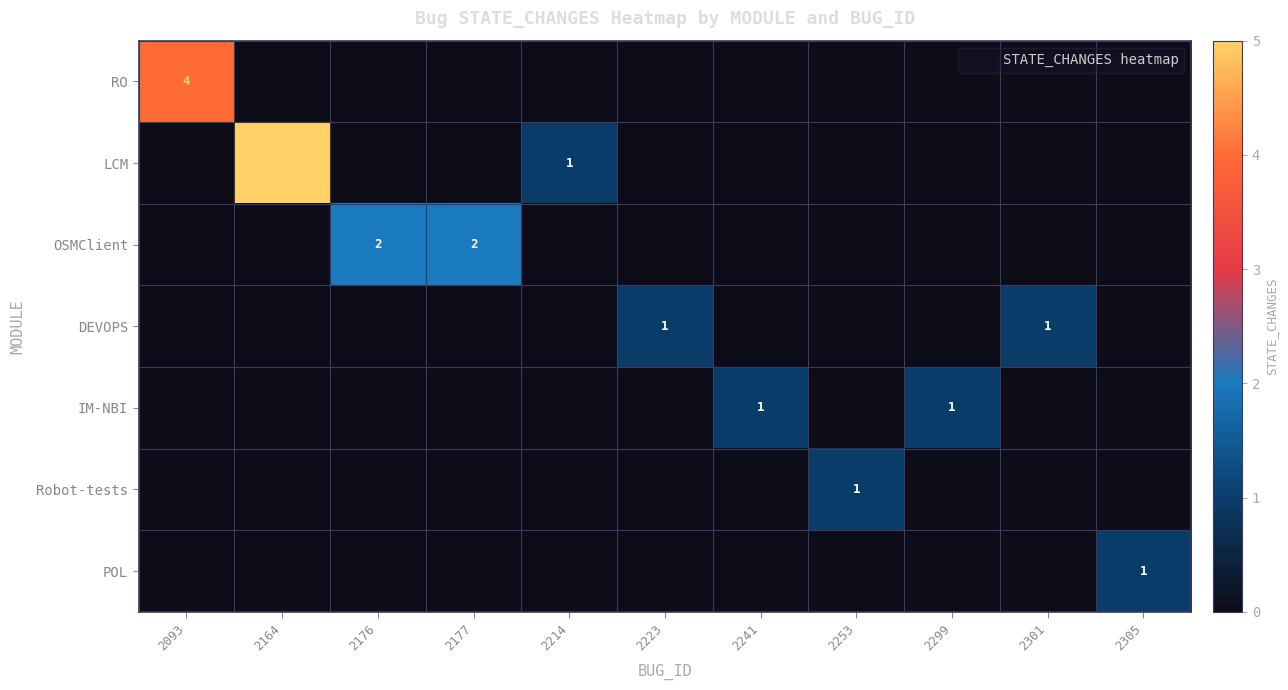

How many series are shown in this chart?

7